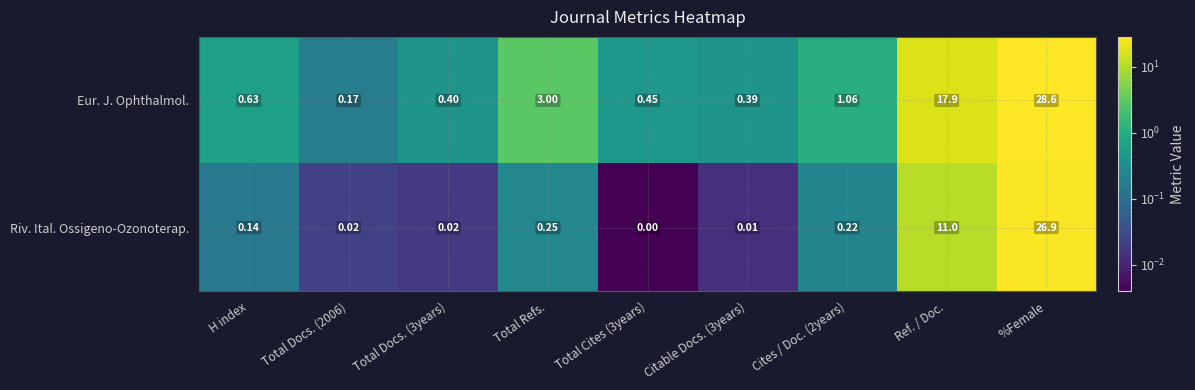

Which category has the highest value in the Riv. Ital. Ossigeno-Ozonoterap. series?

%Female